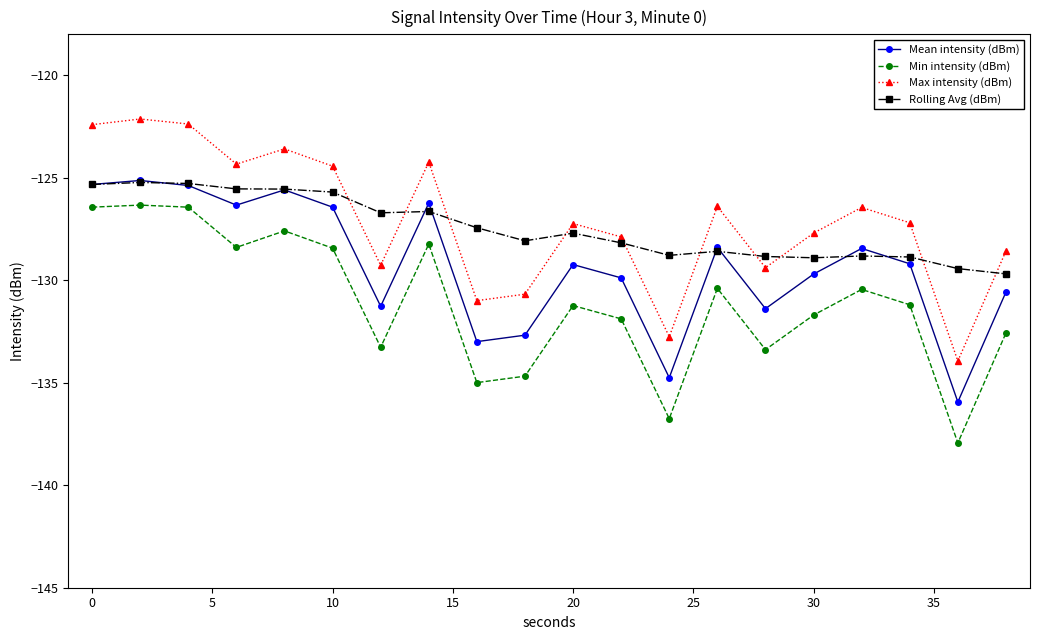

Is this an area chart (filled region under the line)?

No